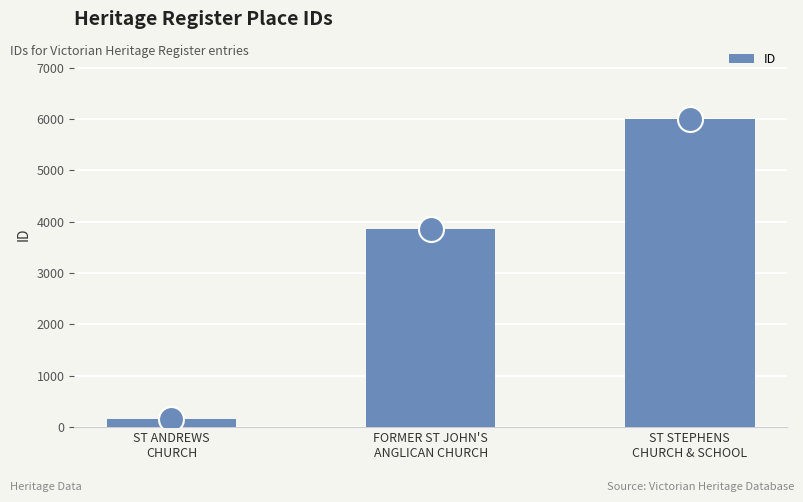

Which category has the highest value across all series?

ST STEPHENS
CHURCH & SCHOOL